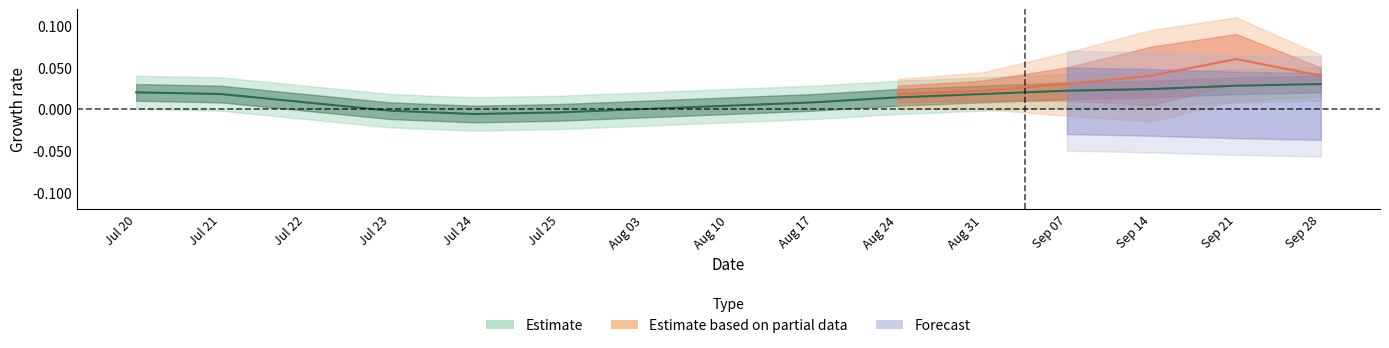

List the labels in order of value, largest first.

Sep 28, Sep 21, Sep 14, Sep 07, Jul 20, Jul 21, Aug 31, Aug 24, Jul 22, Aug 17, Aug 10, Aug 03, Jul 23, Jul 25, Jul 24